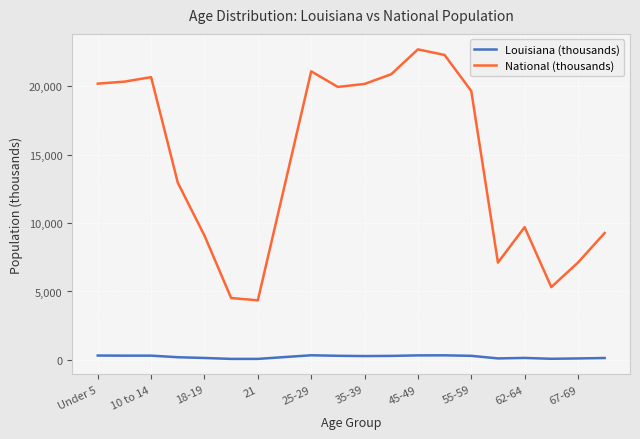

List the series in order of their peak value, highest first.

National (thousands), Louisiana (thousands)